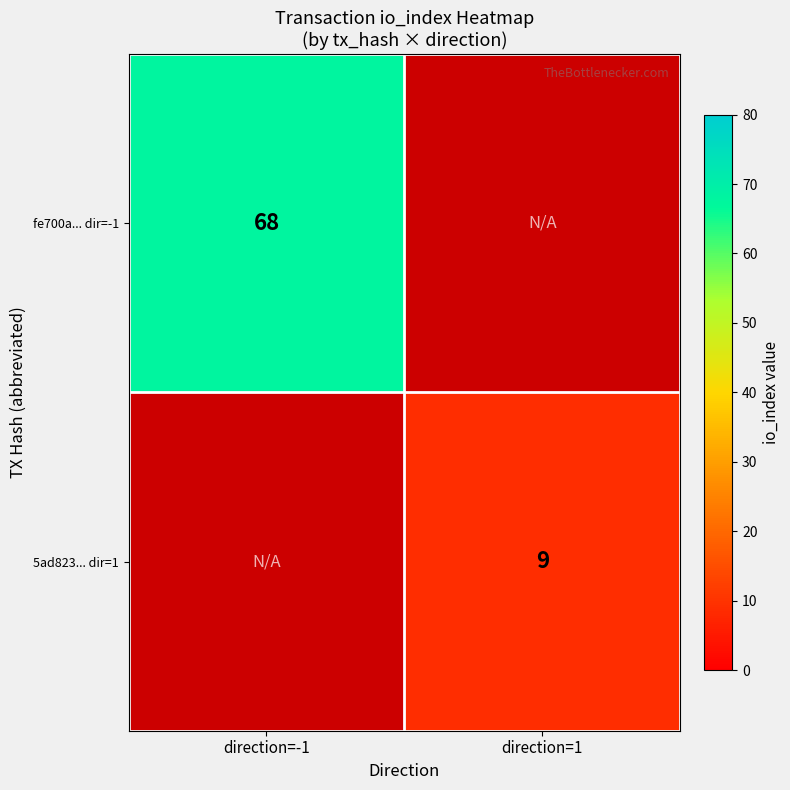

The 5ad823... dir=1 series shows 14 at direction=1. True or false?

False